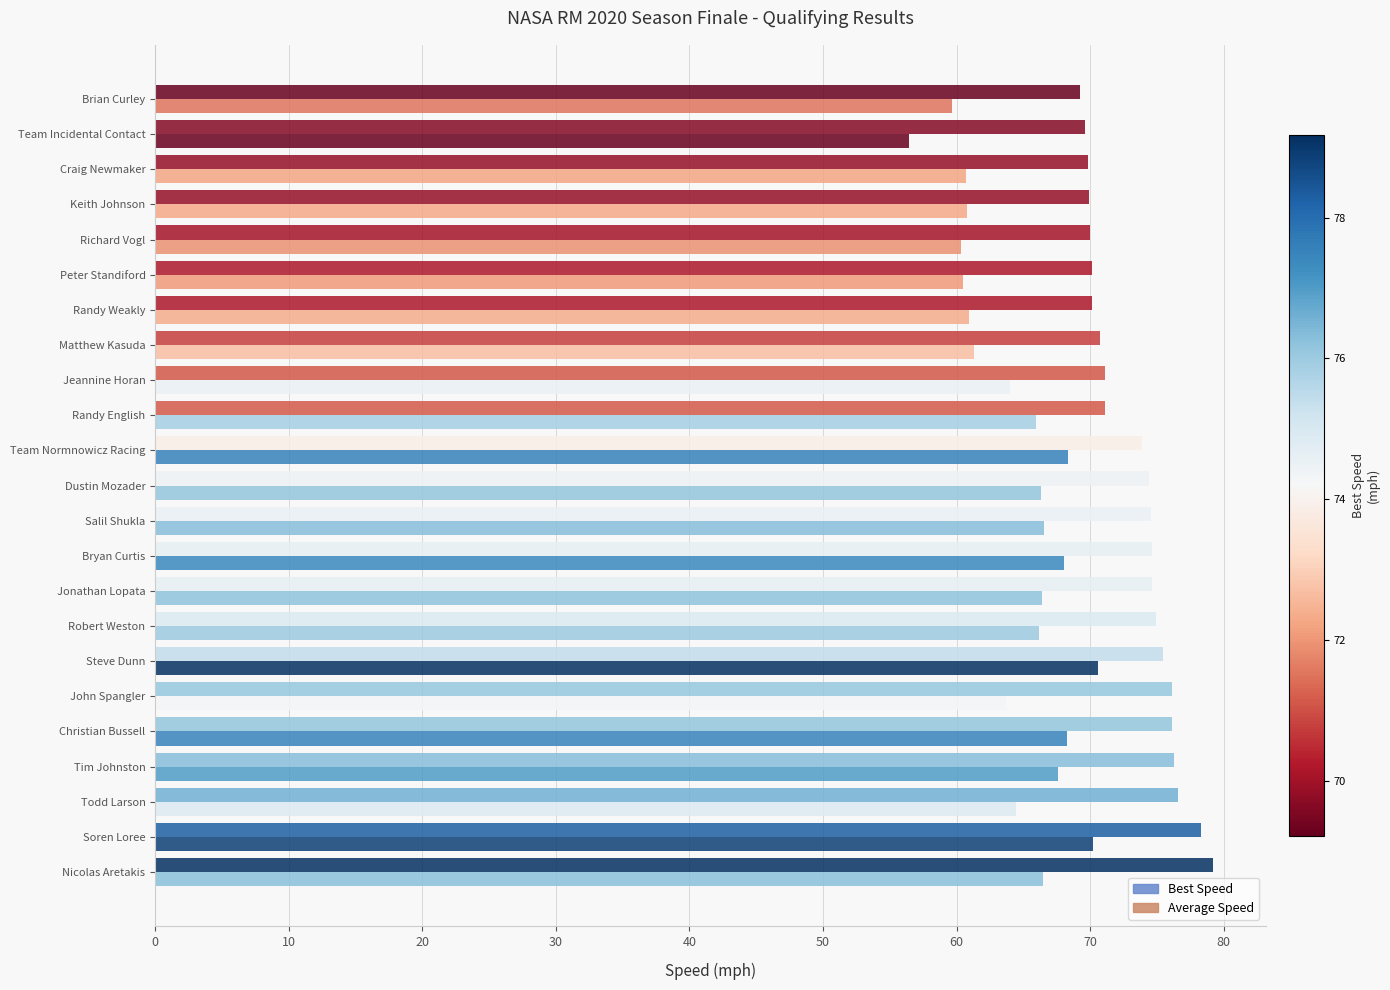

What is the sum of all Average Speed values?

1483.7